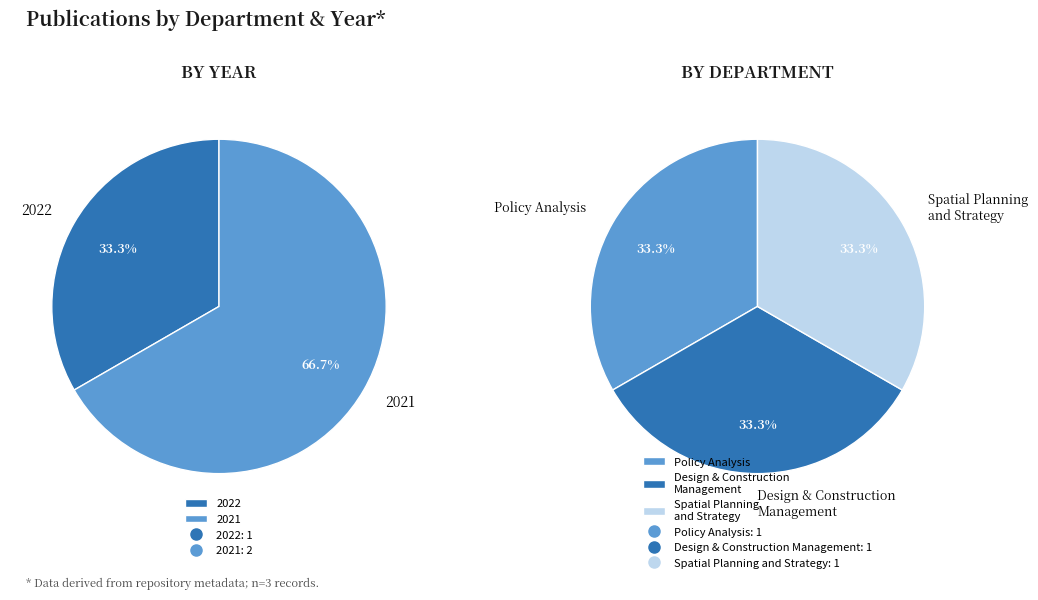

The Policy Analysis (2022) slice represents 33% of the pie. True or false?

True